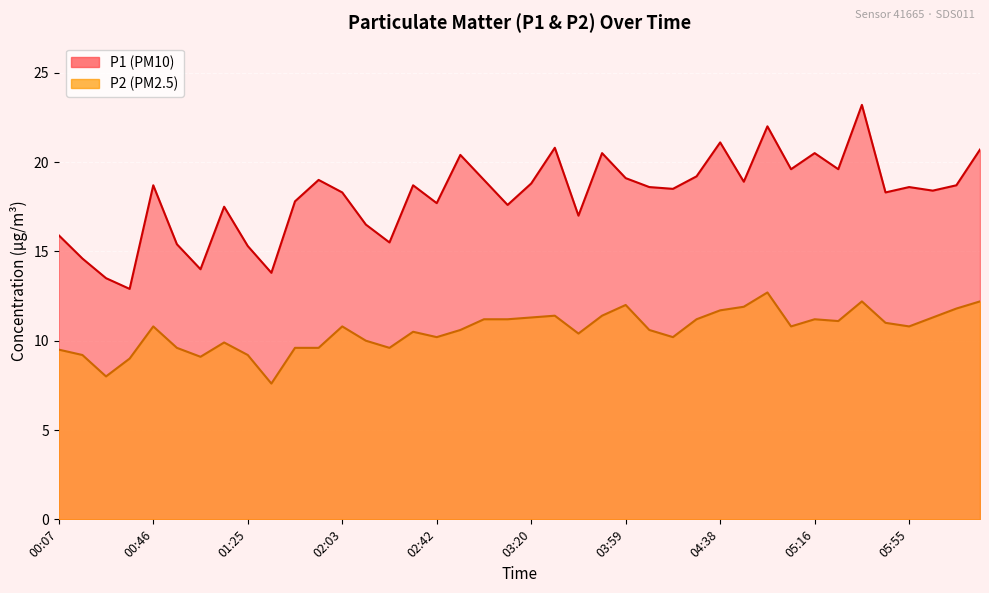

True or false: P2 and P1 cross at least once.

False